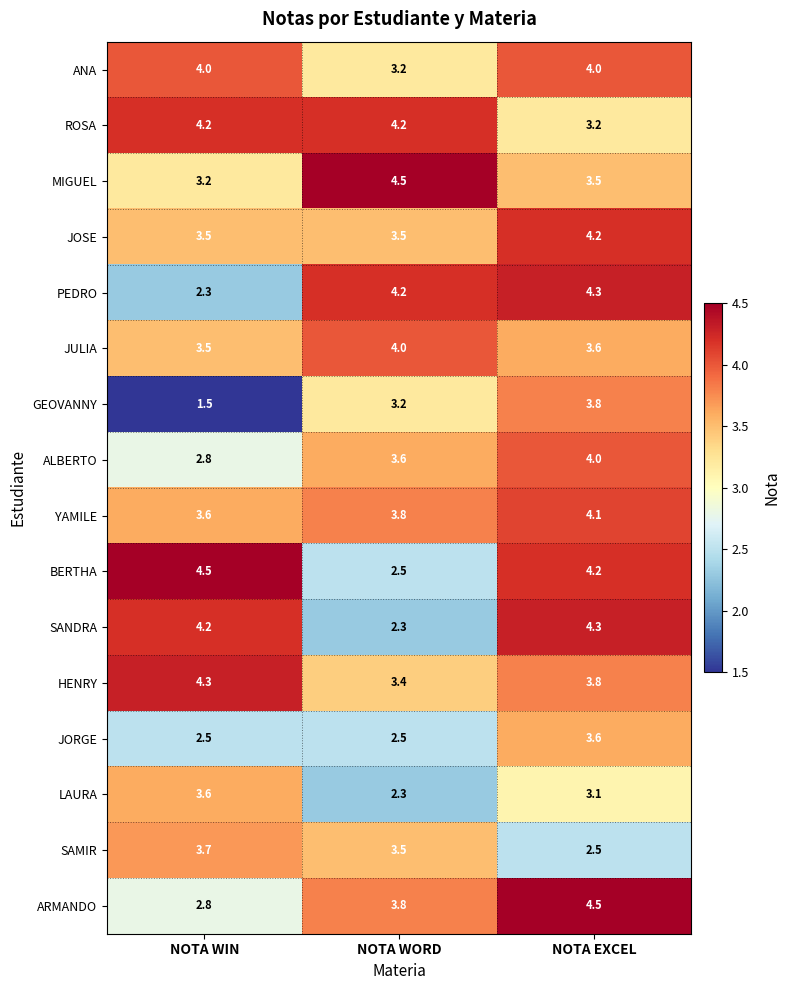

What is the sum of all ALBERTO values?

10.4